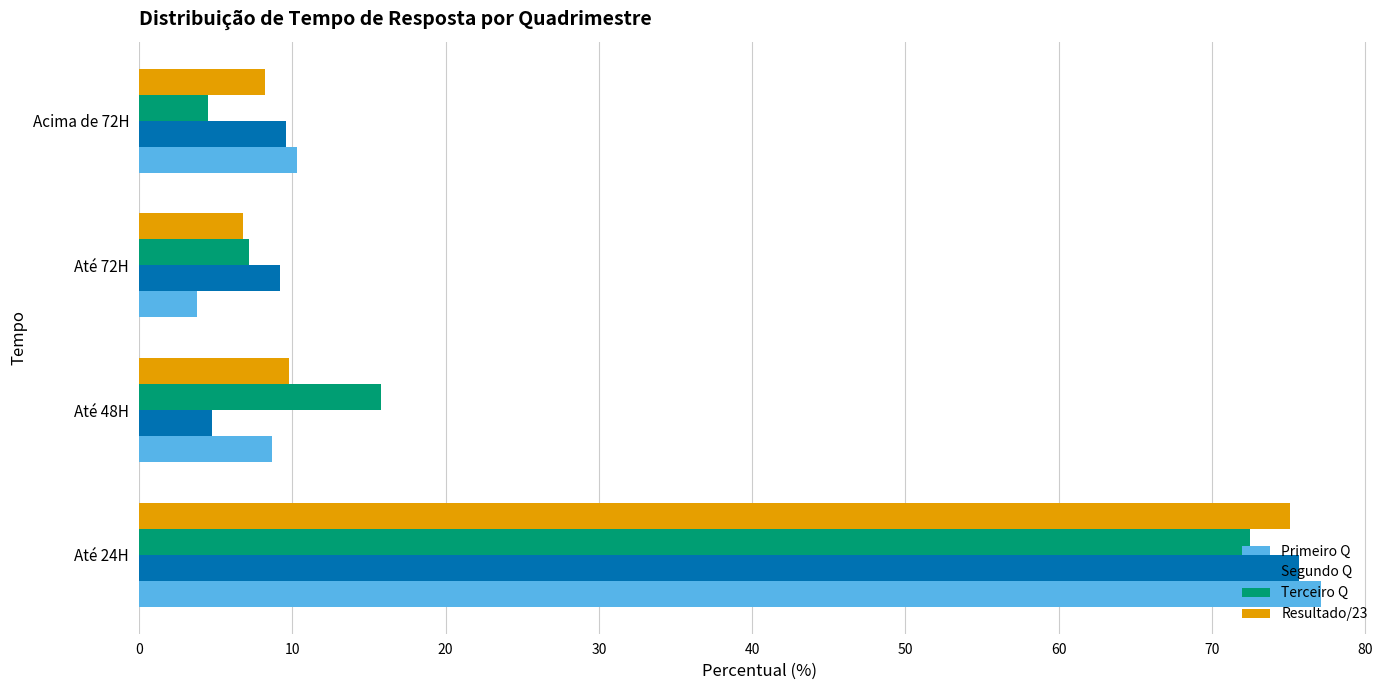

Where is Primeiro Q nearest to the value 40?

Acima de 72H